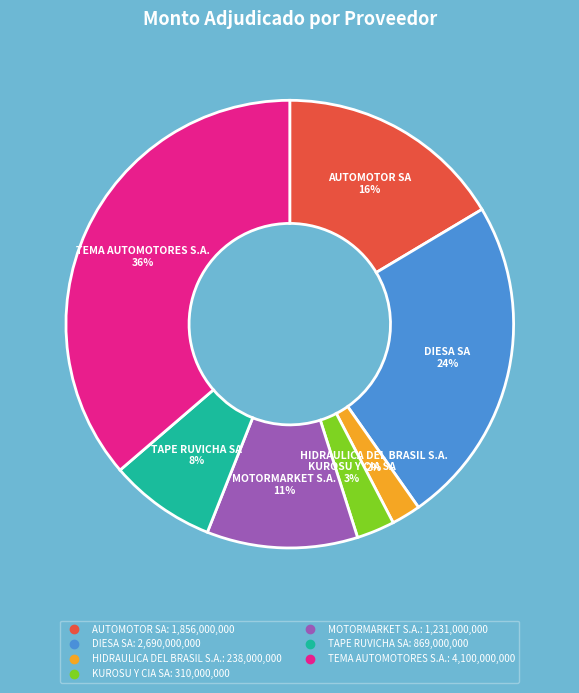

Approximately how many times larger is the value at TEMA AUTOMOTORES S.A. compared to AUTOMOTOR SA?

2.2